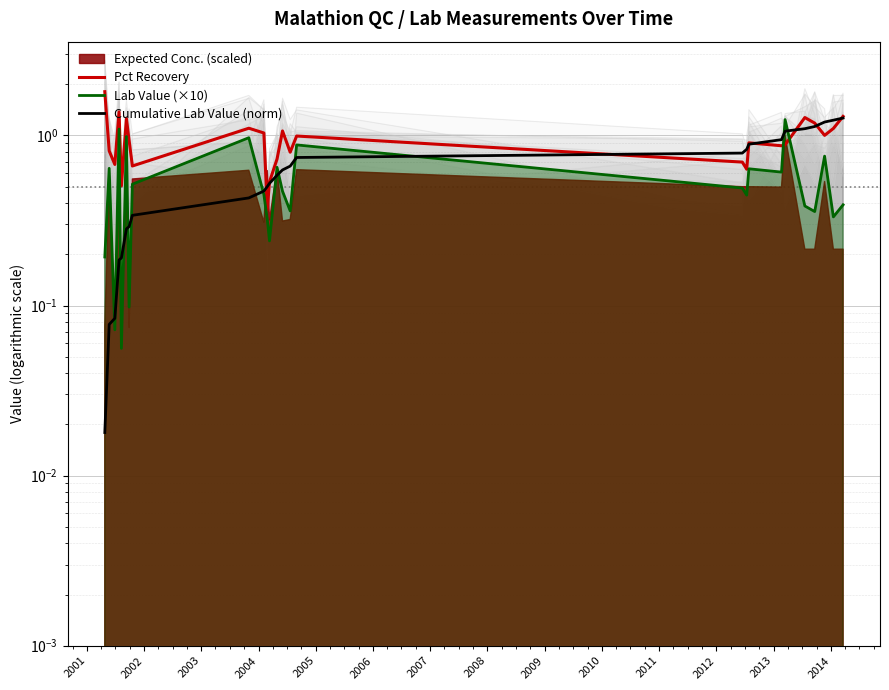

What is the highest value of the Cumulative Lab Value (norm) series?

1.3